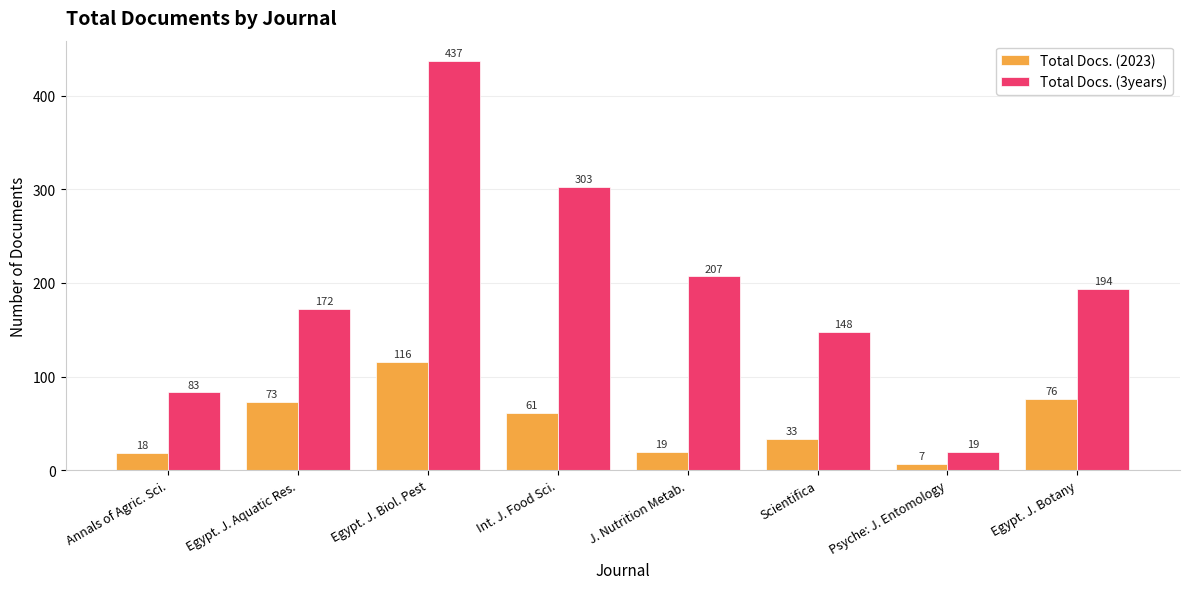

What is the total value across all series at J. Nutrition Metab.?

226